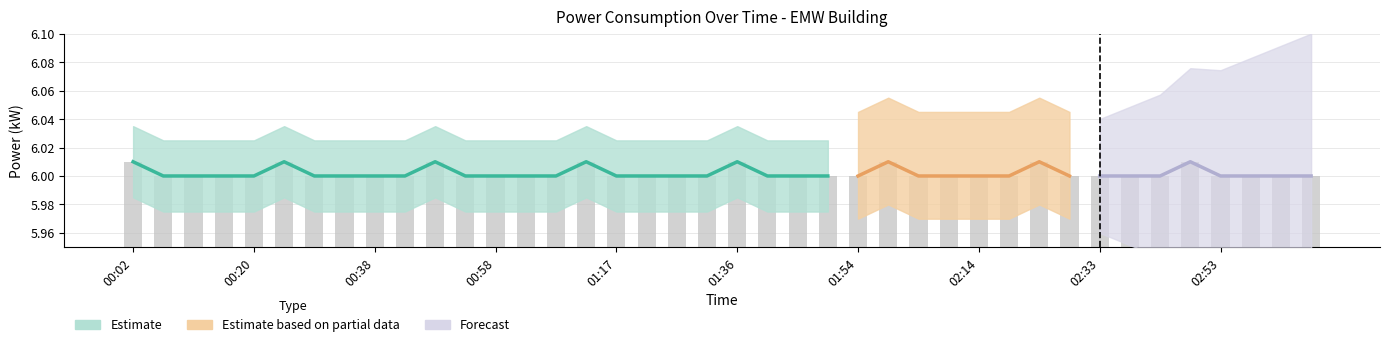

Reading left to right, what are all the values shown in this chart?

6.0	6.0	6.0	6.0	6.0	6.0	6.0	6.0	6.0	6.0	6.0	6.0	6.0	6.0	6.0	6.0	6.0	6.0	6.0	6.0	6.0	6.0	6.0	6.0	6.0	6.0	6.0	6.0	6.0	6.0	6.0	6.0	6.0	6.0	6.0	6.0	6.0	6.0	6.0	6.0